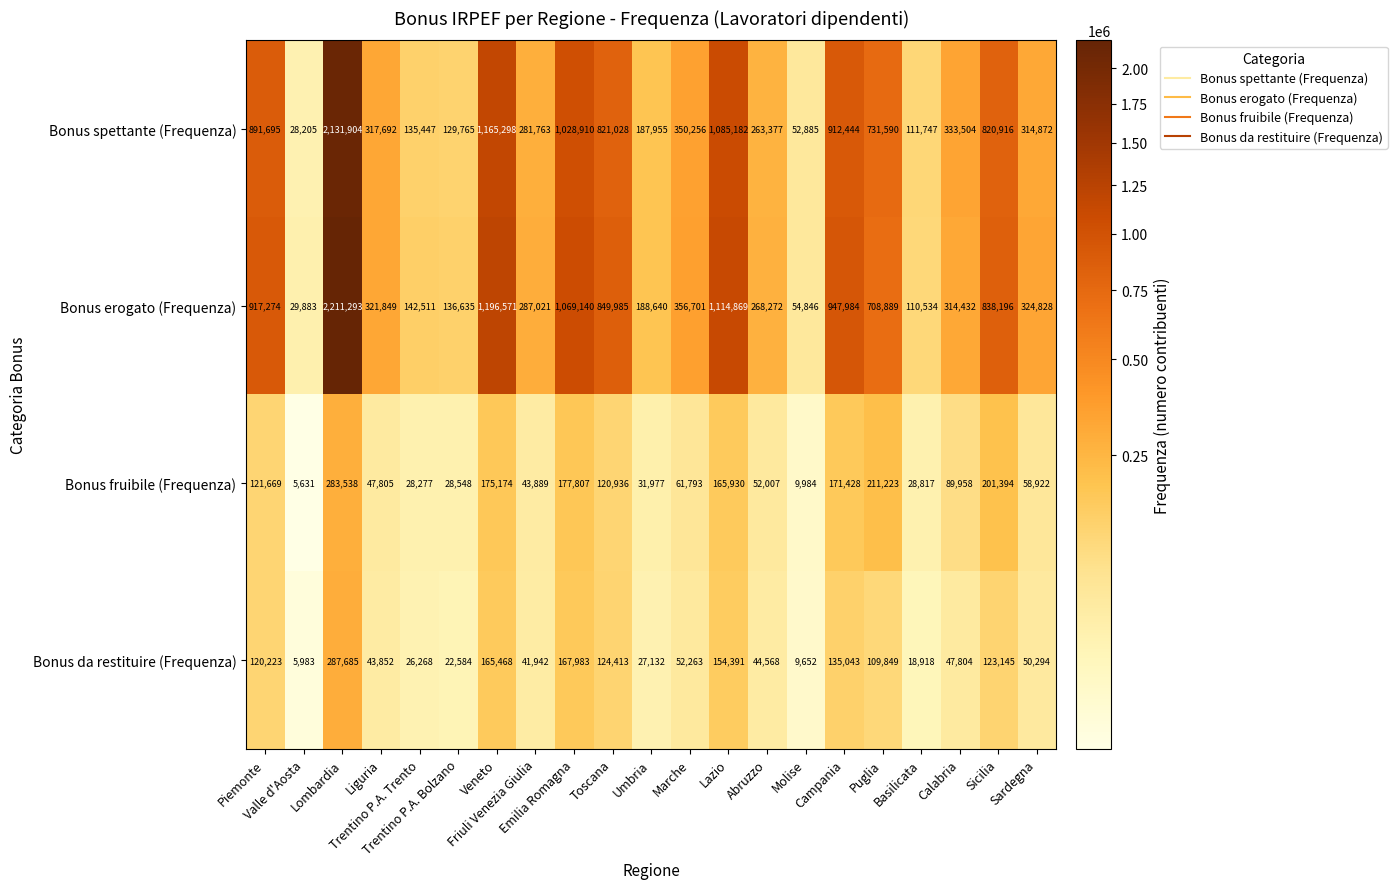

Which series has the largest range (max minus min)?

Bonus erogato (Frequenza)